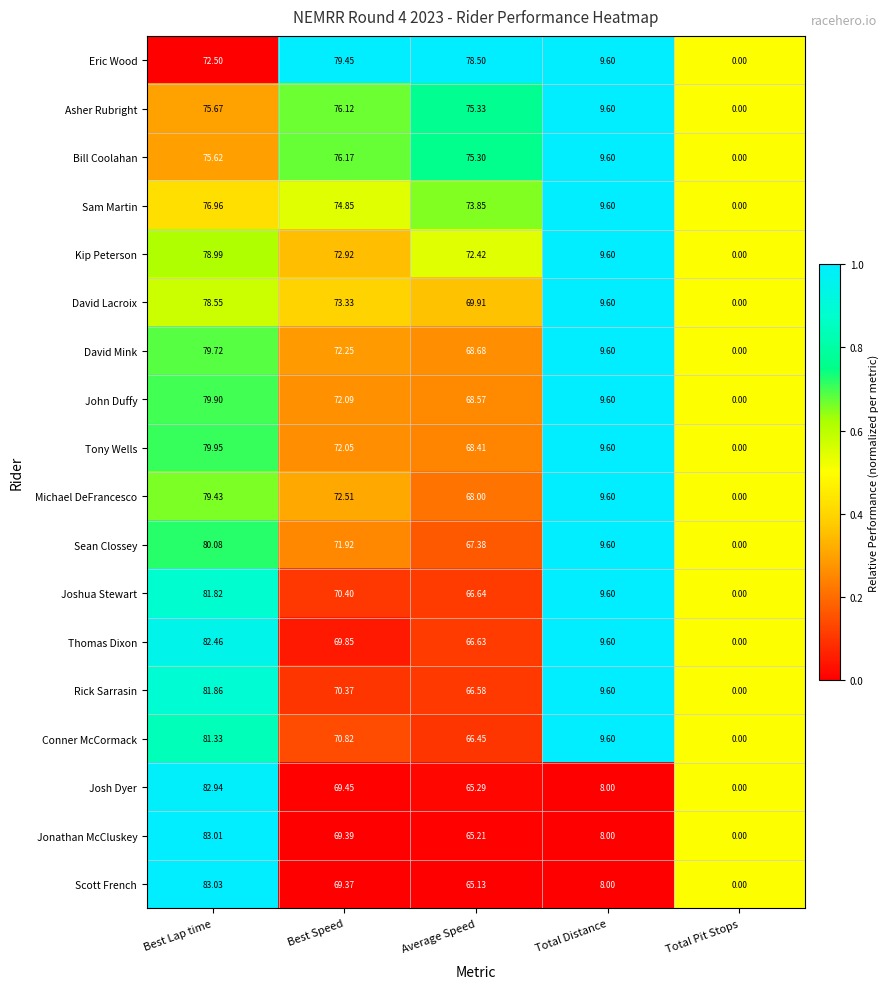

Is the value of Eric Wood at Total Pit Stops greater than the value of Asher Rubright at Best Speed?

No